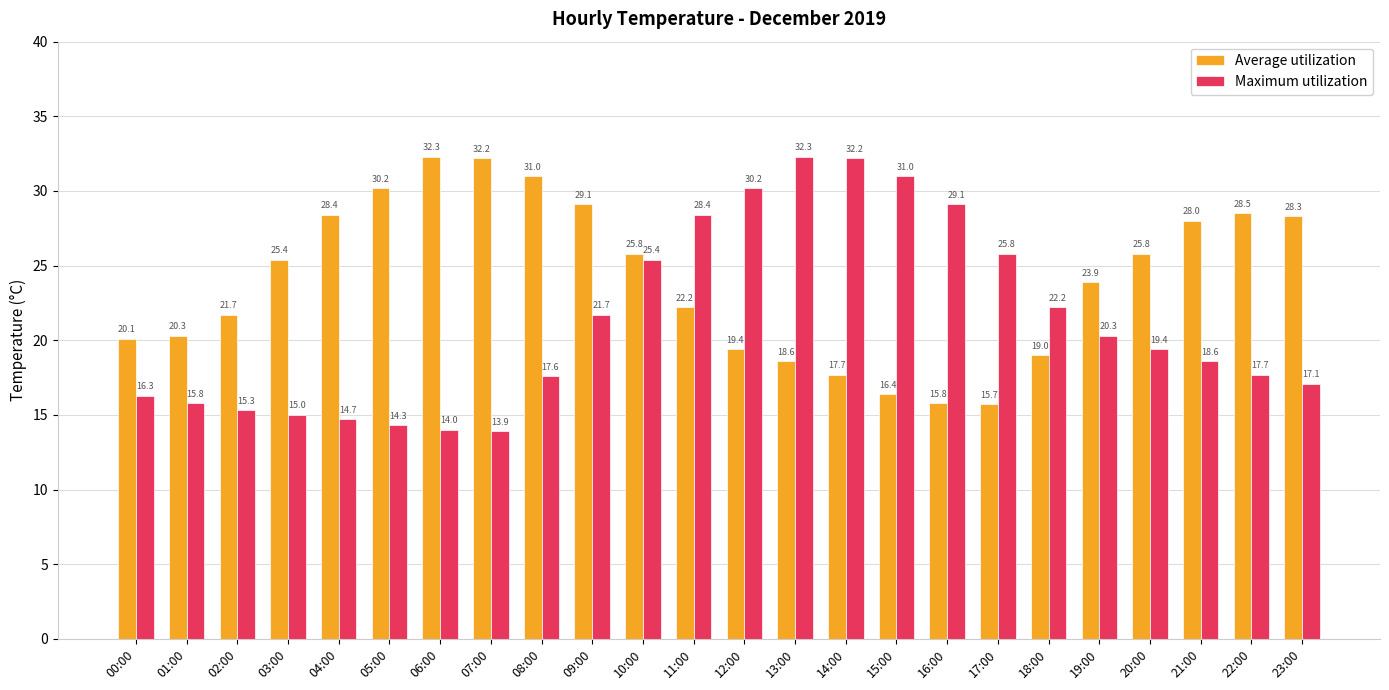

Rank the series by their average value, from highest to lowest.

Average utilization, Maximum utilization